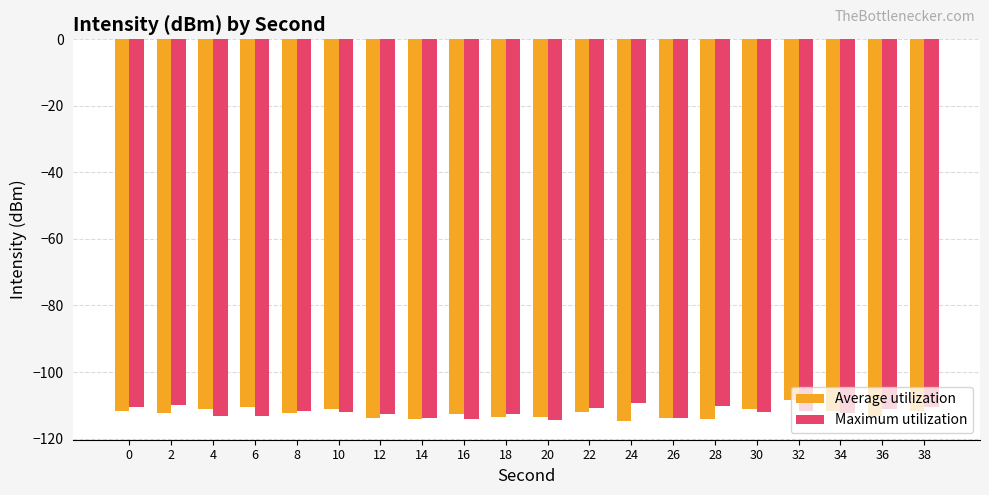

List the series in order of their peak value, highest first.

Average utilization, Maximum utilization